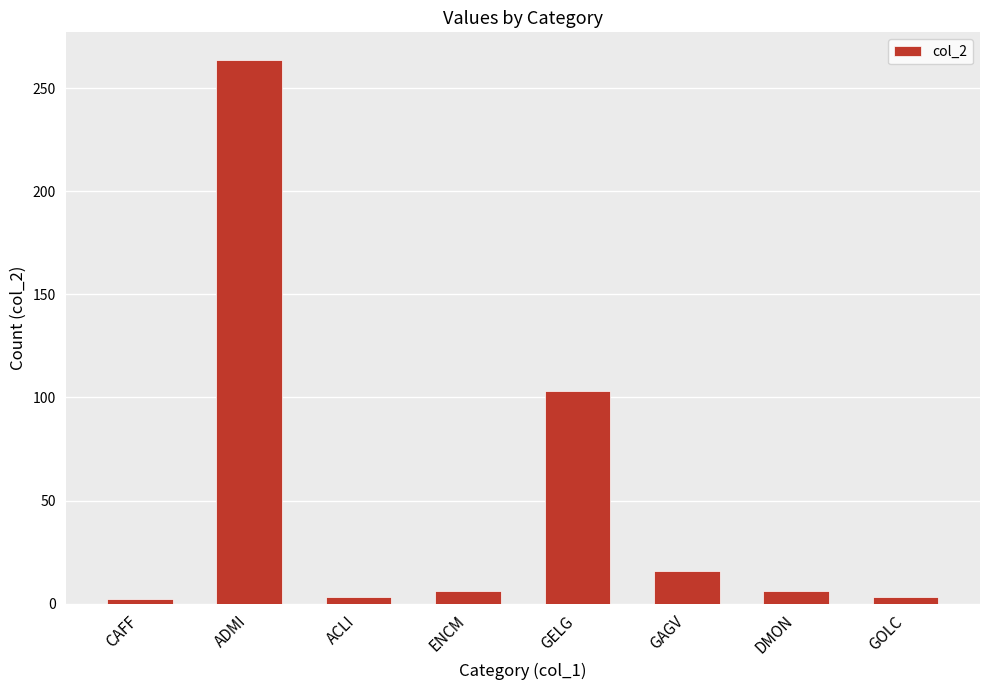

The chart shows a value of 6 at ENCM. True or false?

True